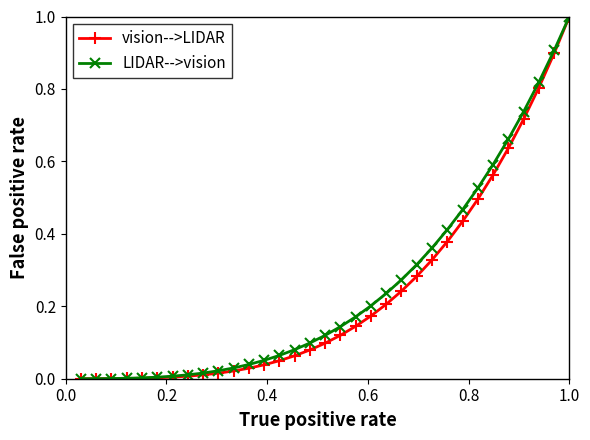

What is the highest value of the vision-->LIDAR series?

1.0